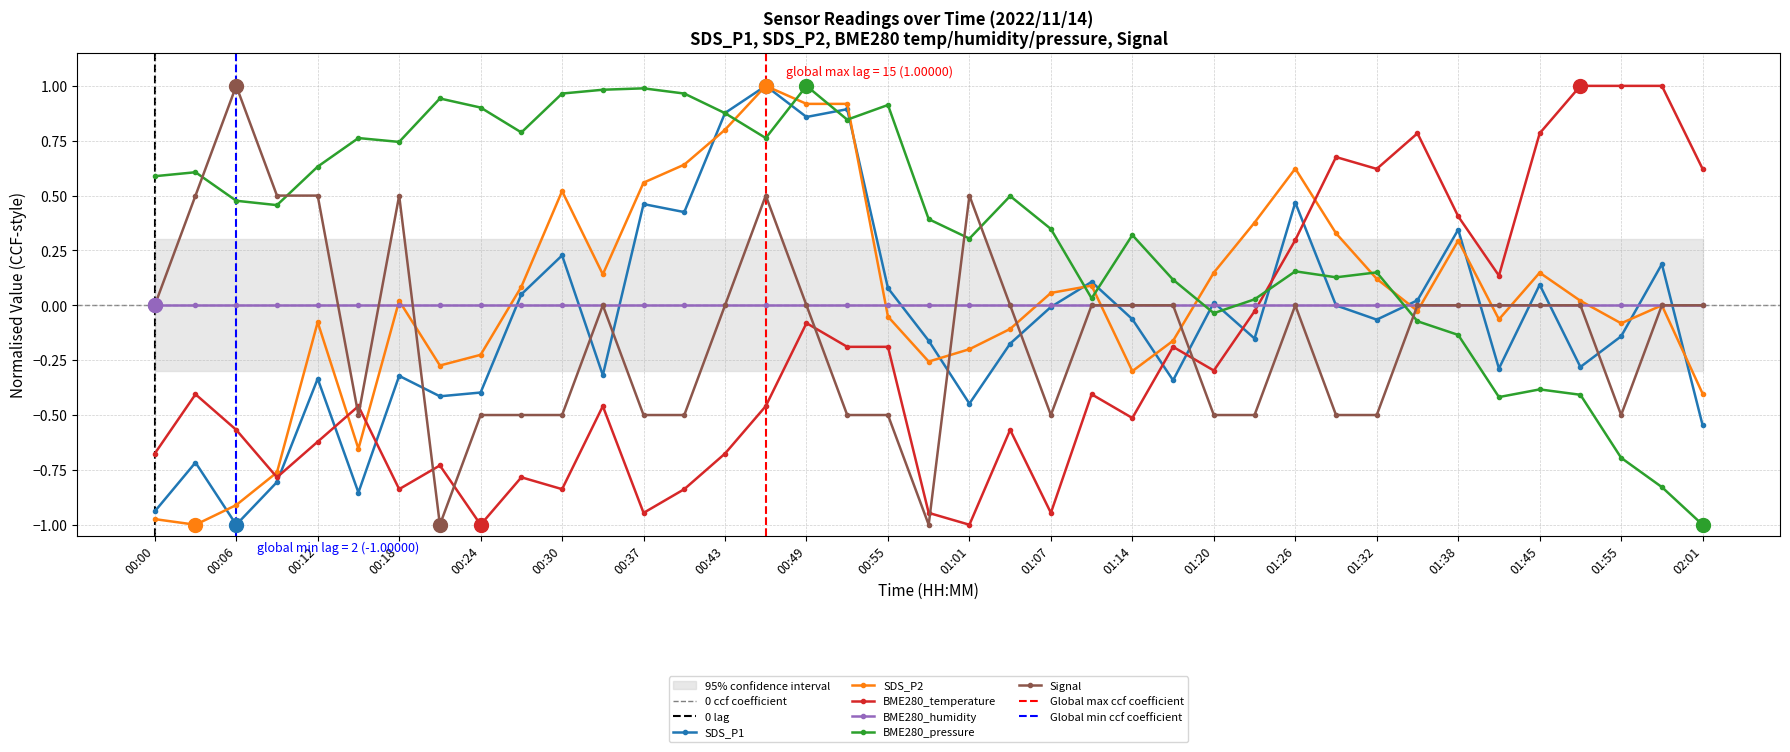

Which series has the widest spread of values?

SDS_P1